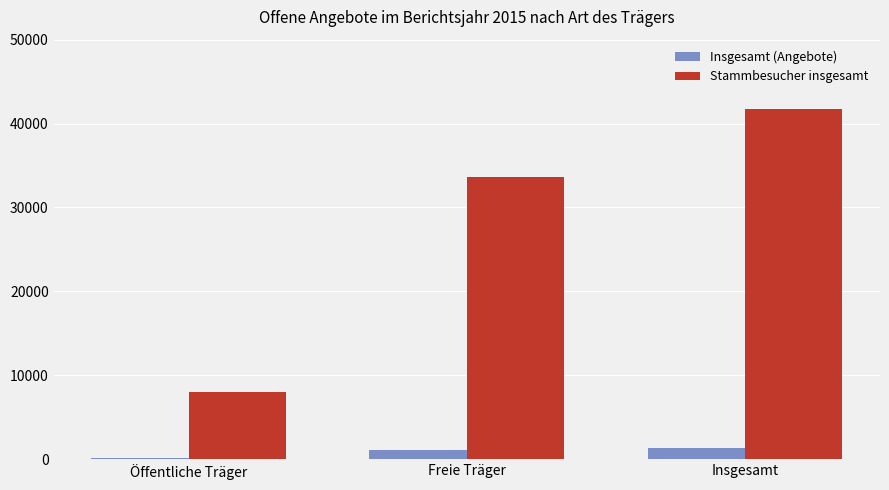

Where is Insgesamt (Angebote) nearest to the value 723?

Freie Träger